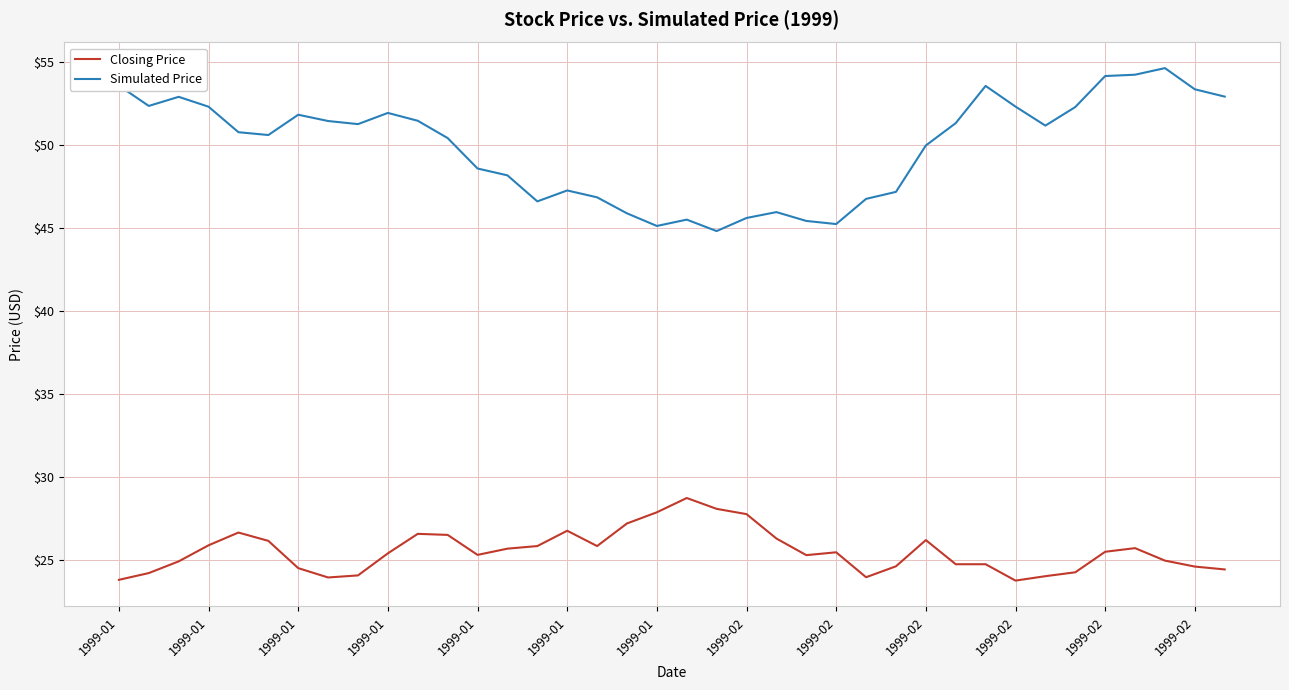

What is the difference between the maximum and minimum values in the Simulated Price series?

9.8